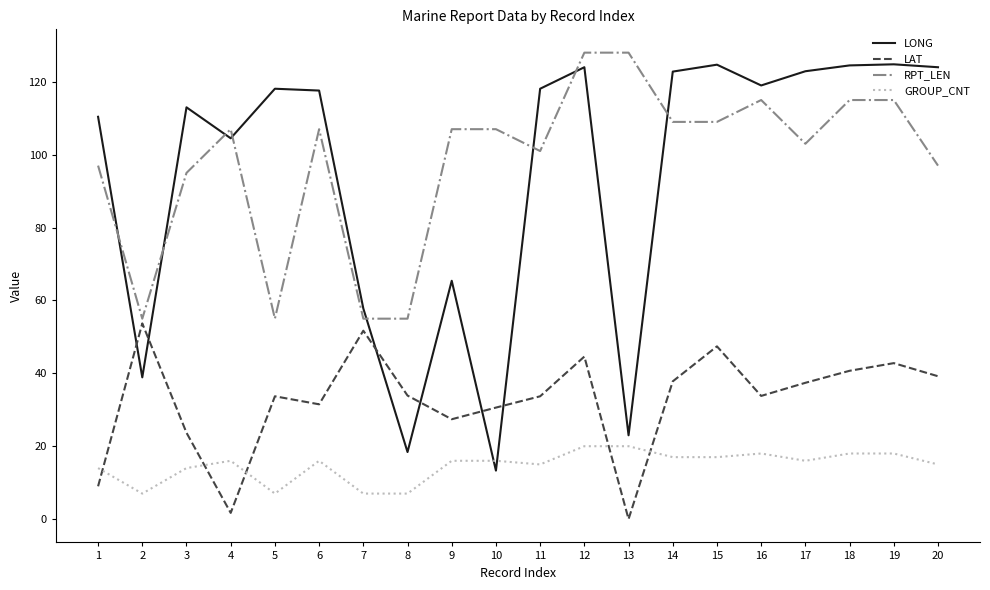

True or false: LAT has more than 2 points higher than both neighbors.

True